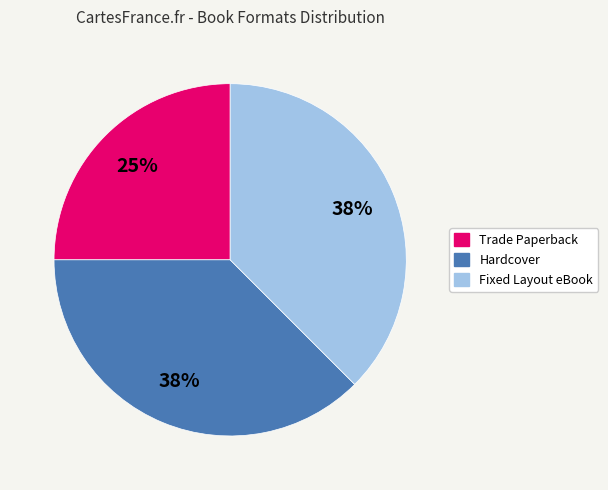

To the nearest percent, what portion does Trade Paperback represent?

25%